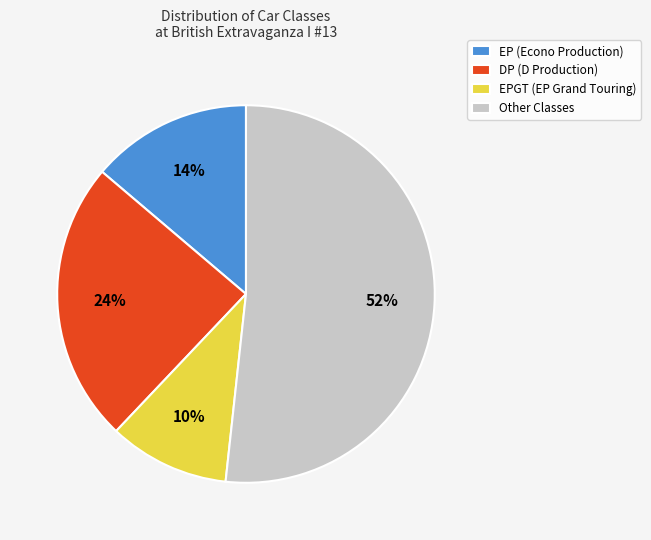

How many segments does this pie chart have?

4